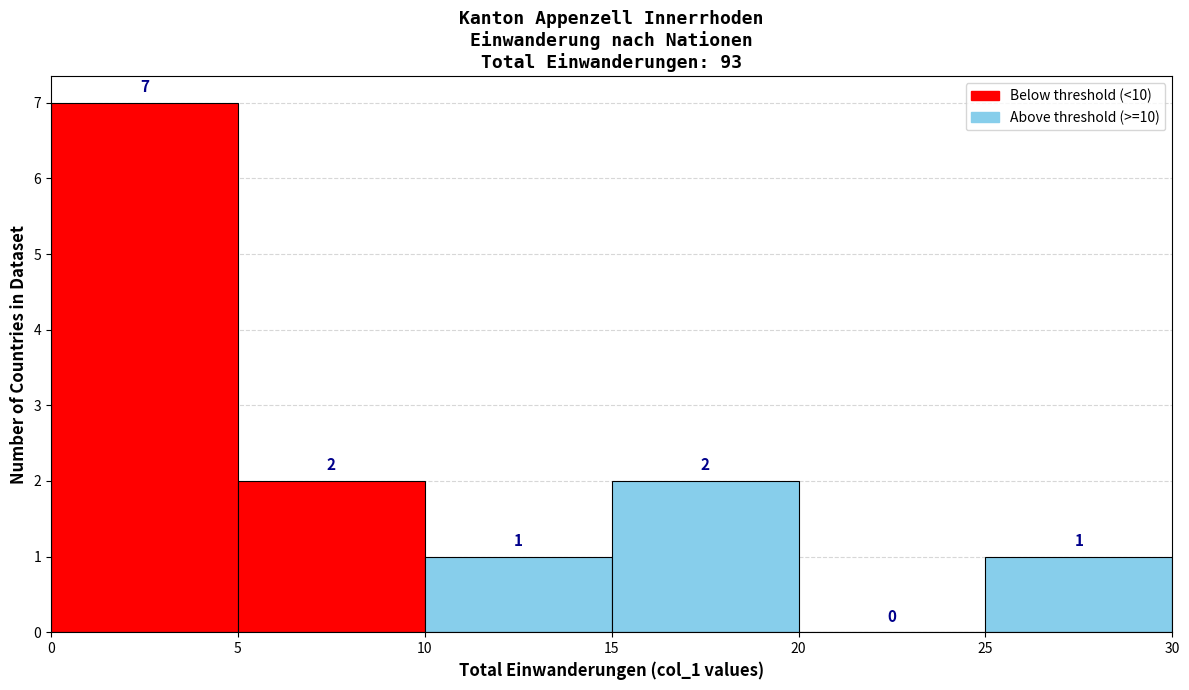

What is the height of the bar covering 15 to 20 on the x-axis?

2